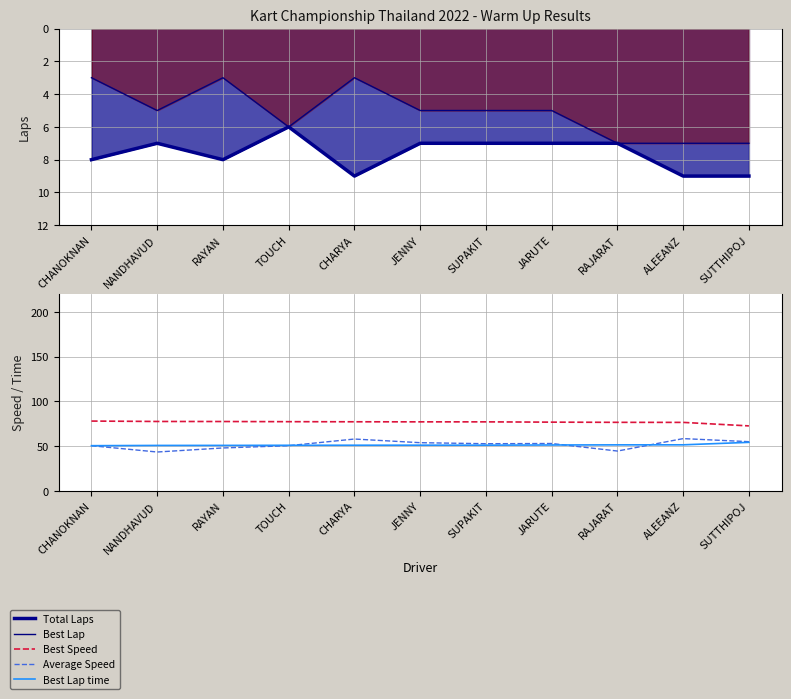

Reading right to left, transcribe all the data shown in this chart.

Total Laps: SUTTHIPOJ=9.0	ALEEANZ=9.0	RAJARAT=7.0	JARUTE=7.0	SUPAKIT=7.0	JENNY=7.0	CHARYA=9.0	TOUCH=6.0	RAYAN=8.0	NANDHAVUD=7.0	CHANOKNAN=8.0
Best Lap: SUTTHIPOJ=7.0	ALEEANZ=7.0	RAJARAT=7.0	JARUTE=5.0	SUPAKIT=5.0	JENNY=5.0	CHARYA=3.0	TOUCH=6.0	RAYAN=3.0	NANDHAVUD=5.0	CHANOKNAN=3.0
Best Speed: SUTTHIPOJ=72.6	ALEEANZ=76.5	RAJARAT=76.5	JARUTE=76.8	SUPAKIT=77.1	JENNY=77.1	CHARYA=77.2	TOUCH=77.3	RAYAN=77.5	NANDHAVUD=77.5	CHANOKNAN=78.0
Average Speed: SUTTHIPOJ=54.9	ALEEANZ=58.4	RAJARAT=44.4	JARUTE=52.9	SUPAKIT=52.6	JENNY=53.8	CHARYA=57.9	TOUCH=50.4	RAYAN=47.9	NANDHAVUD=43.4	CHANOKNAN=50.4
Best Lap time: SUTTHIPOJ=54.2	ALEEANZ=51.4	RAJARAT=51.4	JARUTE=51.2	SUPAKIT=51.0	JENNY=51.0	CHARYA=50.9	TOUCH=50.9	RAYAN=50.7	NANDHAVUD=50.7	CHANOKNAN=50.4